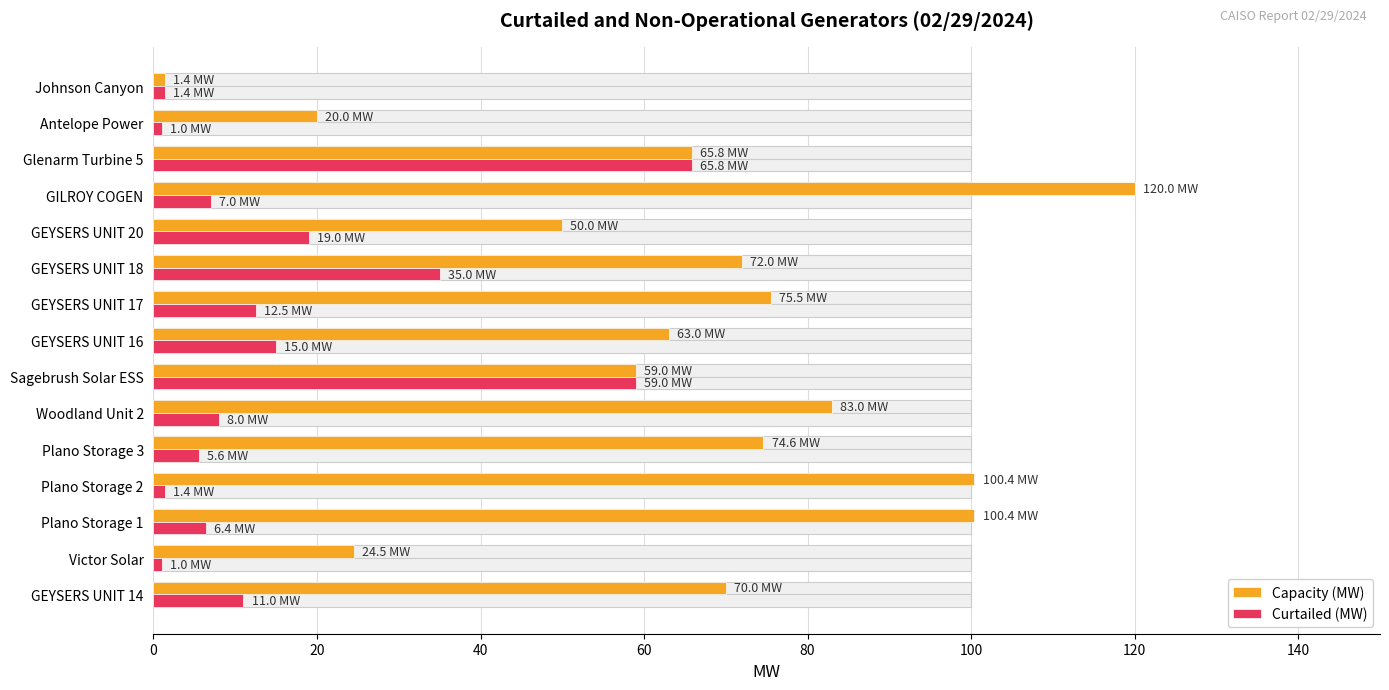

How many values in the Capacity (MW) series are below 70?

7